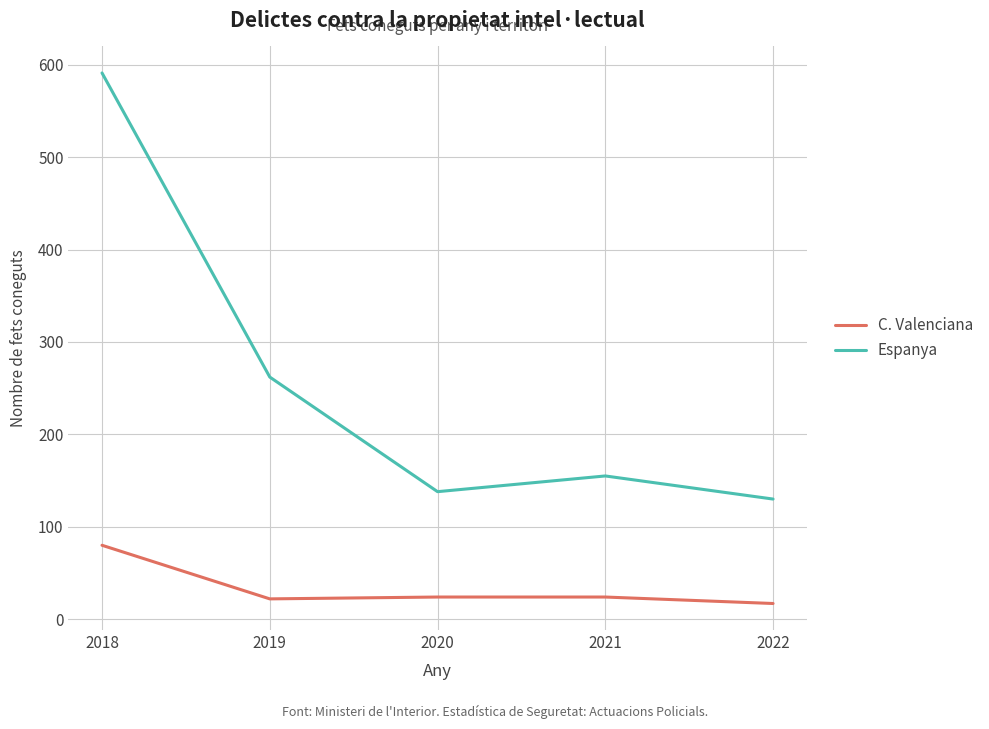

What is the average value of the C. Valenciana series?

33